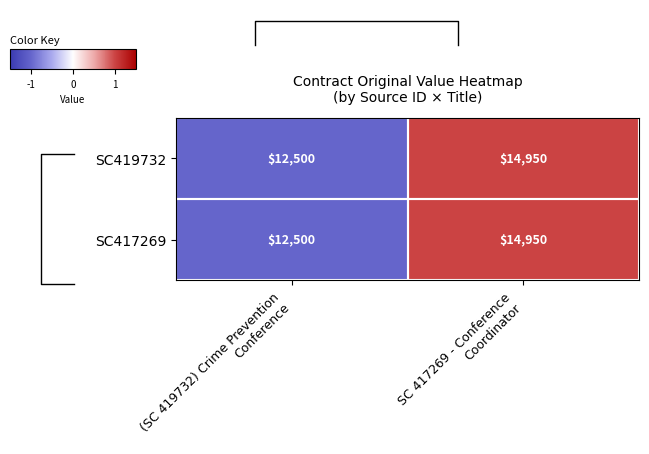

At how many categories does at least one series exceed 0?

1